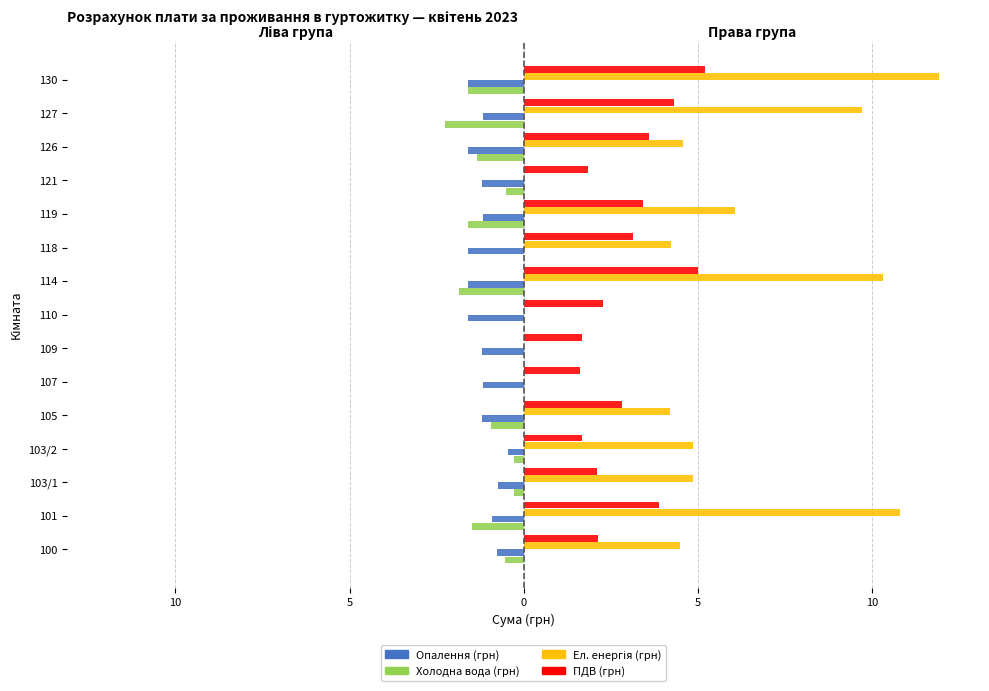

At how many categories does at least one series exceed 8?

4